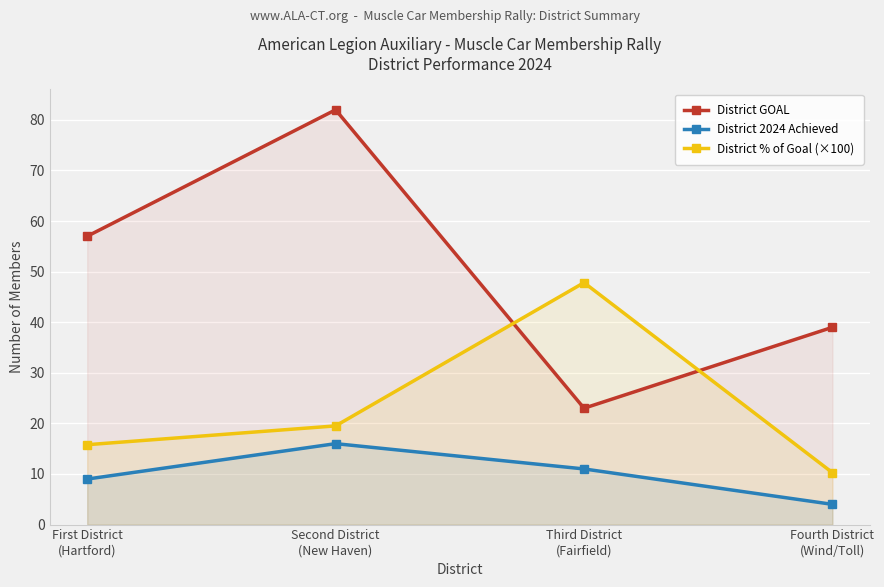

Rank the series by their maximum value, from highest to lowest.

District GOAL, District % of Goal (×100), District 2024 Achieved